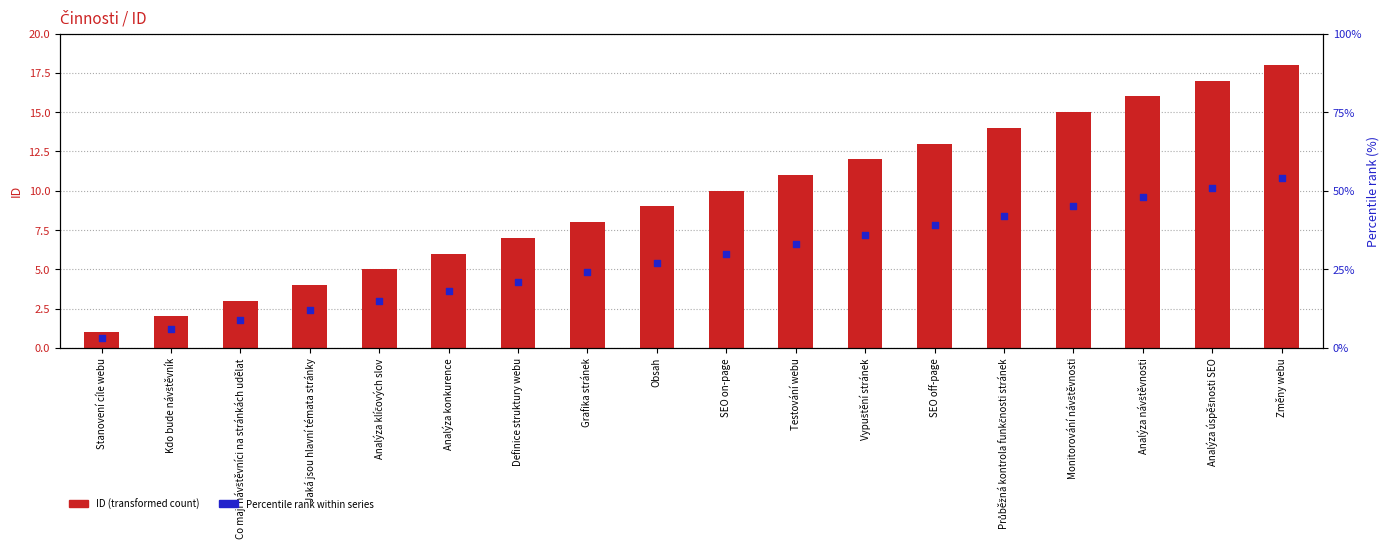

Is the value of Percentile rank within series at Stanovení cíle webu greater than the value of ID (transformed count) at Vypuštění stránek?

No